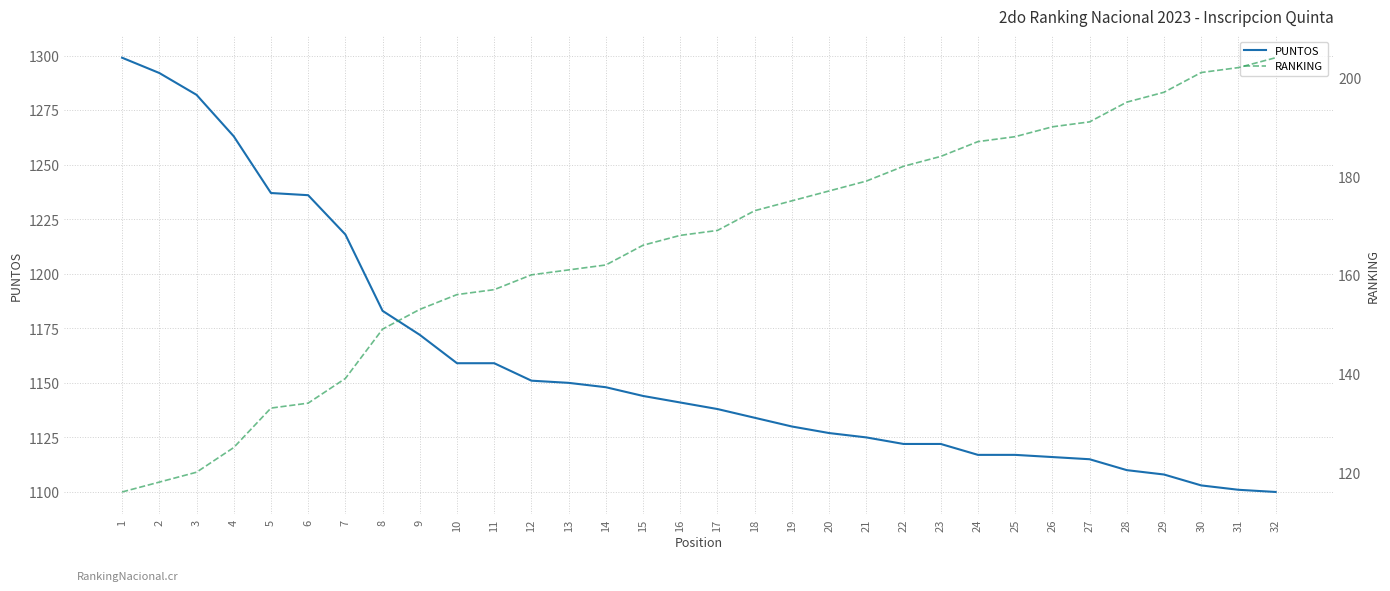

What is the value of the PUNTOS point at the 24th from the left?

1117